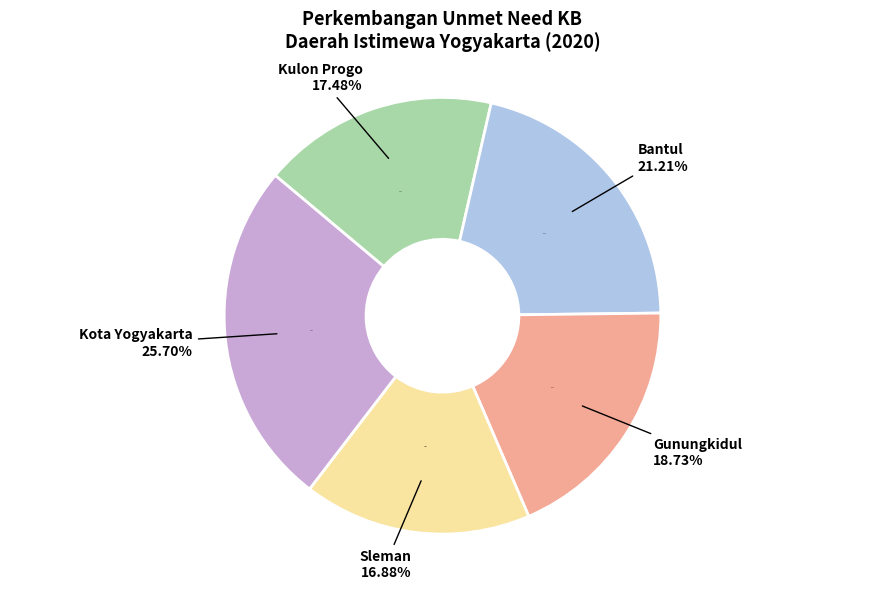

Does Kulon Progo represent more than half of the total?

No